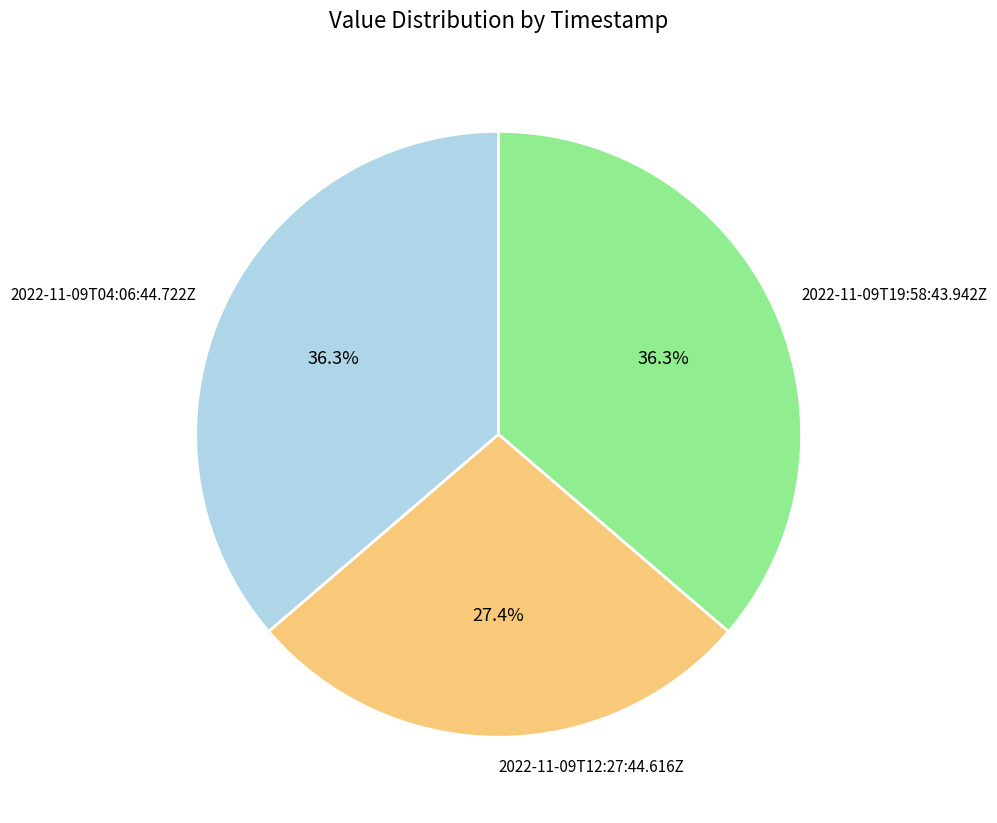

What percentage is the 2022-11-09T19:58:43.942Z slice, to the nearest percent?

36%